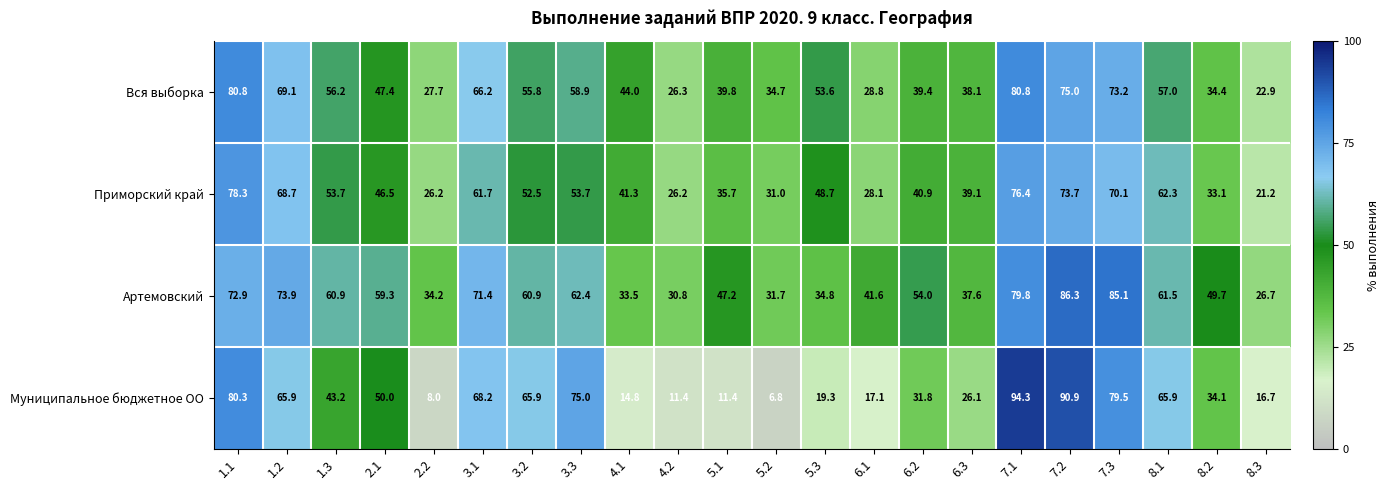

List the series in order of their peak value, highest first.

Муниципальное бюджетное ОО, Артемовский, Вся выборка, Приморский край